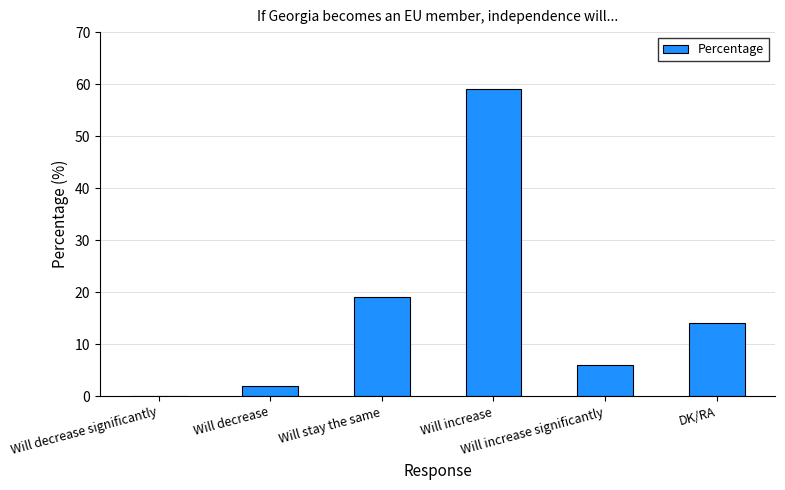

How many distinct data groups are displayed?

1